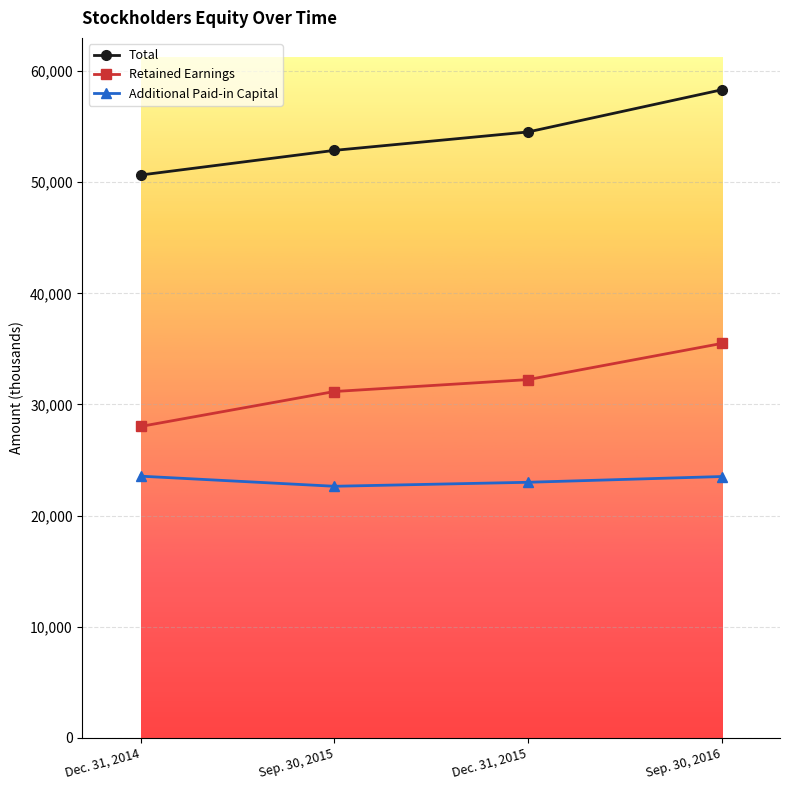

Between Dec. 31, 2014 and Sep. 30, 2015, which series saw the biggest shift?

Retained Earnings